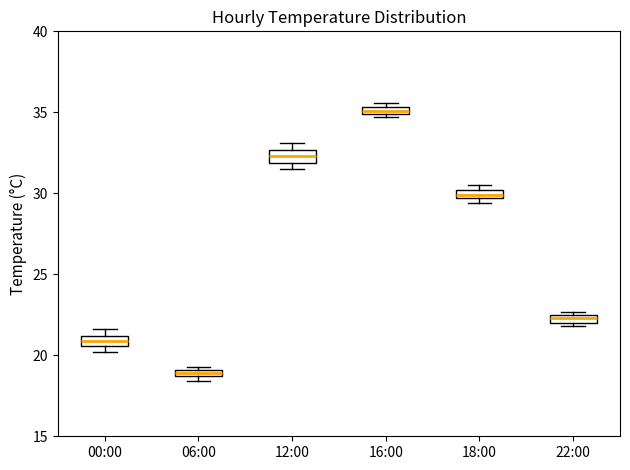

Where is the lower edge of the box for 22:00 on the y-axis? The values are not printed on the chart, so give them approximately, as read against the axis.

22.0